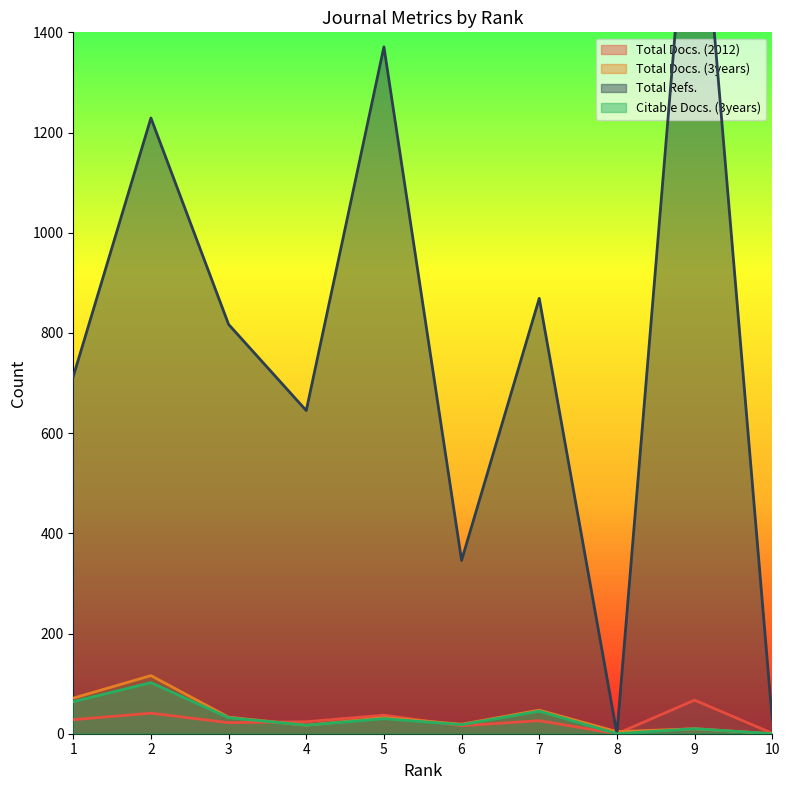

Reading left to right, what are all the values shown in this chart?

Total Docs. (2012): 28	41	22	24	37	16	26	0	67	1
Total Docs. (3years): 71	116	33	17	32	19	47	4	10	0
Total Refs.: 713	1229	817	645	1371	346	869	0	1867	28
Citable Docs. (3years): 64	102	32	17	30	18	45	0	10	0